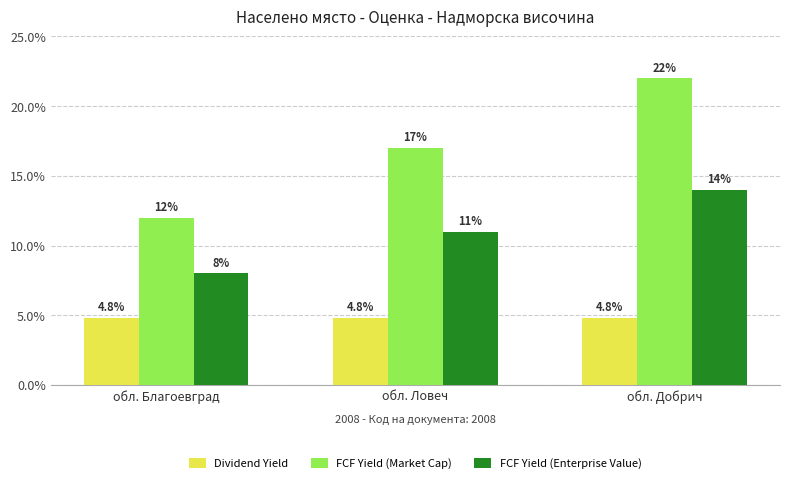

What is the approximate value of FCF Yield (Enterprise Value) at обл. Добрич?

14.0